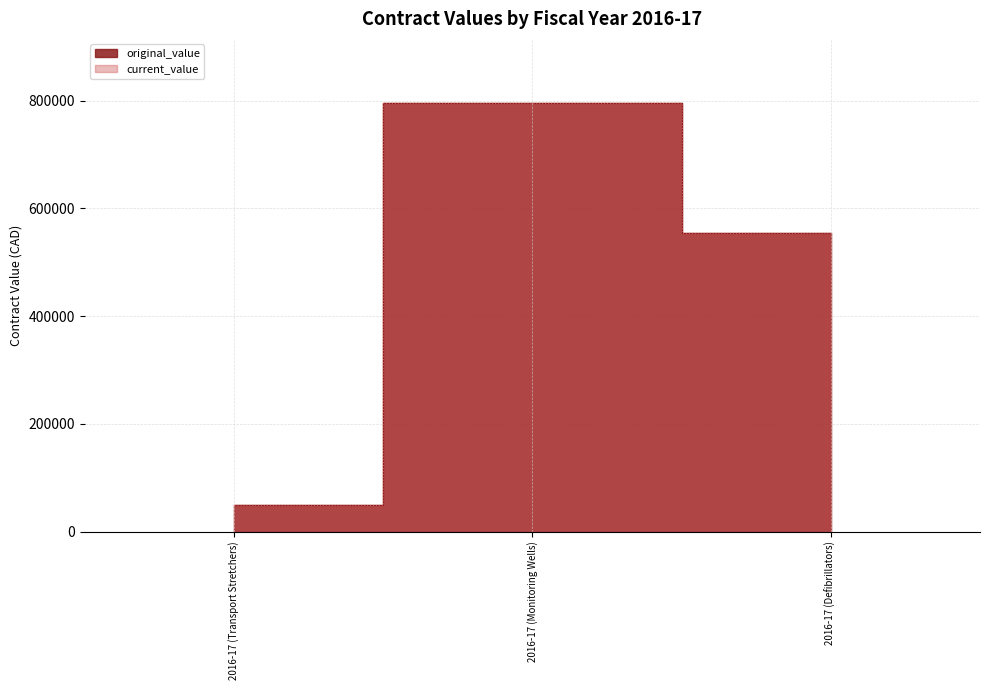

Which has a higher value, 2016-17 (Transport Stretchers) or 2016-17 (Monitoring Wells)?

2016-17 (Monitoring Wells)